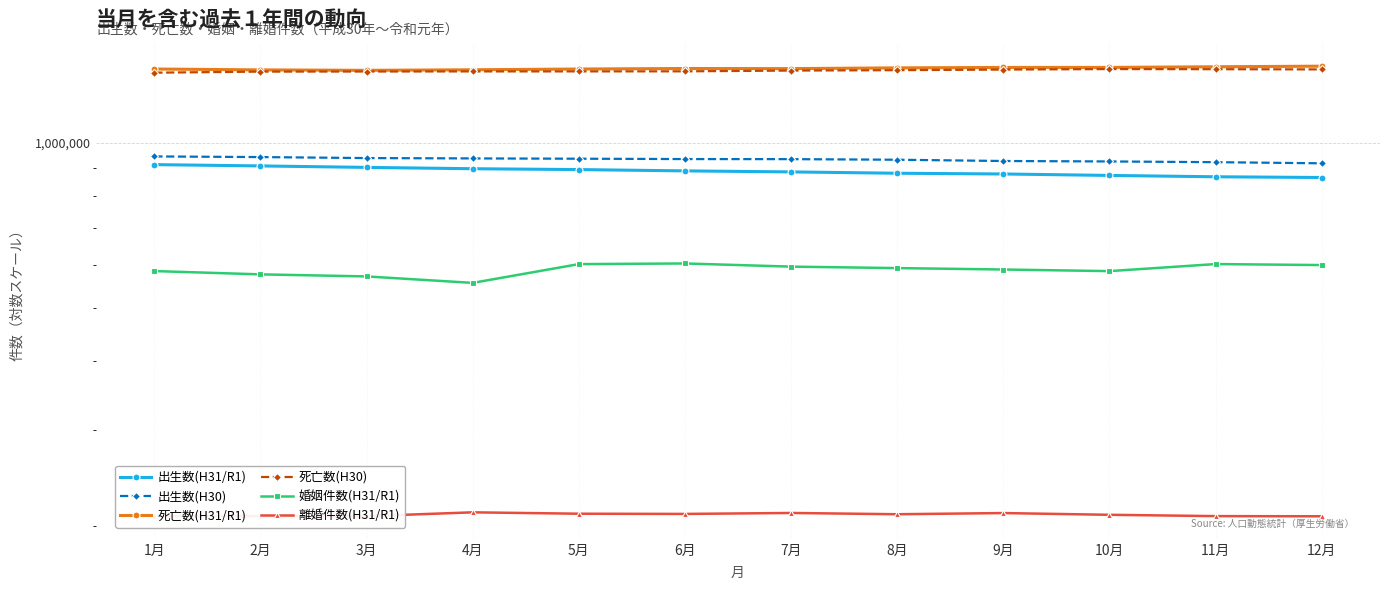

At which category does 死亡数(H31/R1) reach its first local valley?

3月